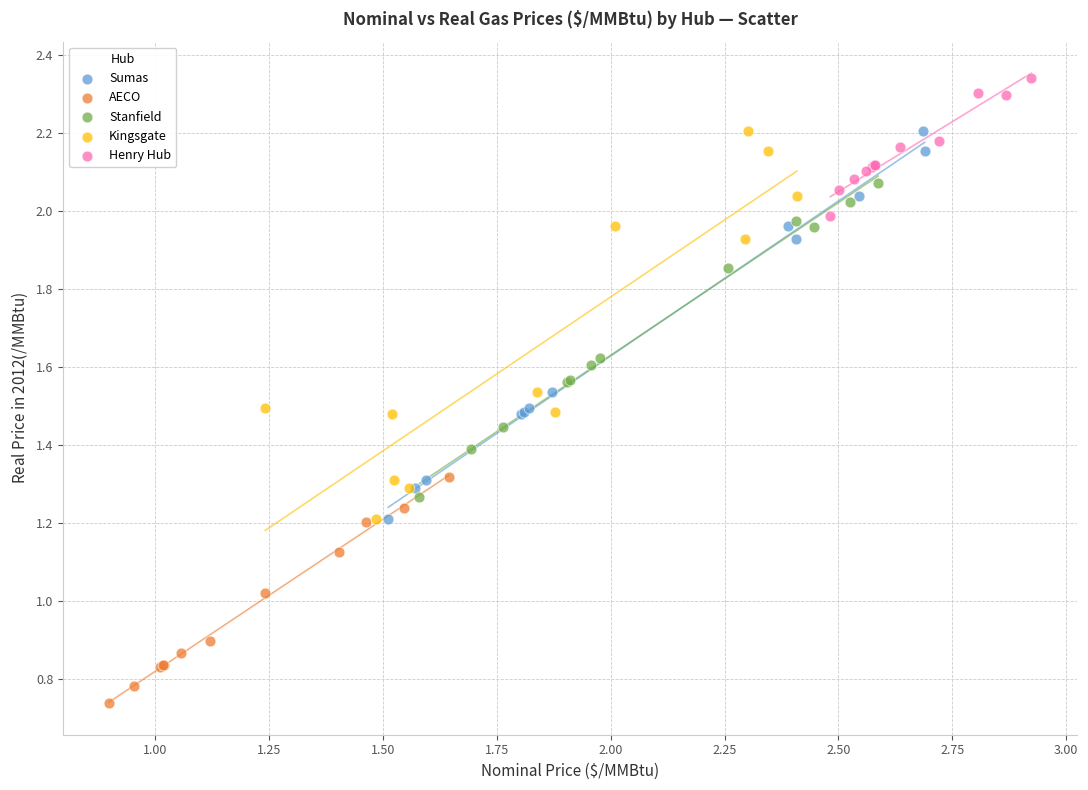

Which series contains the highest Y value?

Henry Hub